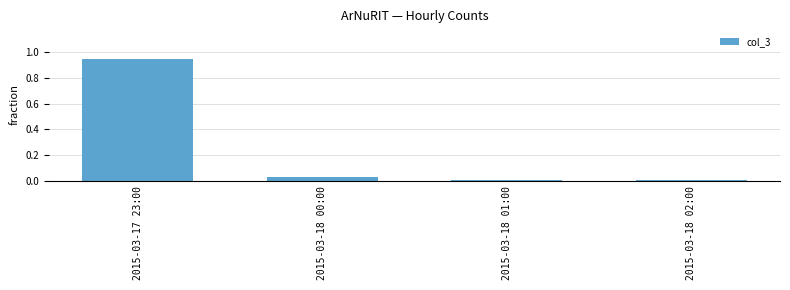

Which category has the highest value across all series?

2015-03-17 23:00